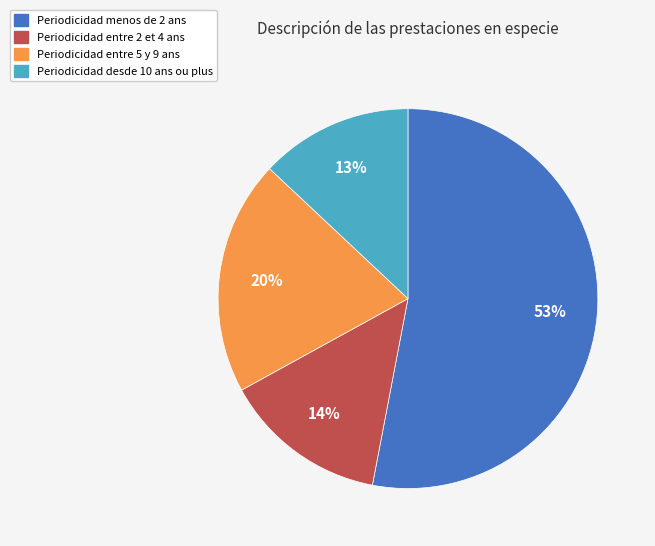

To the nearest percent, what is the average slice percentage?

25%